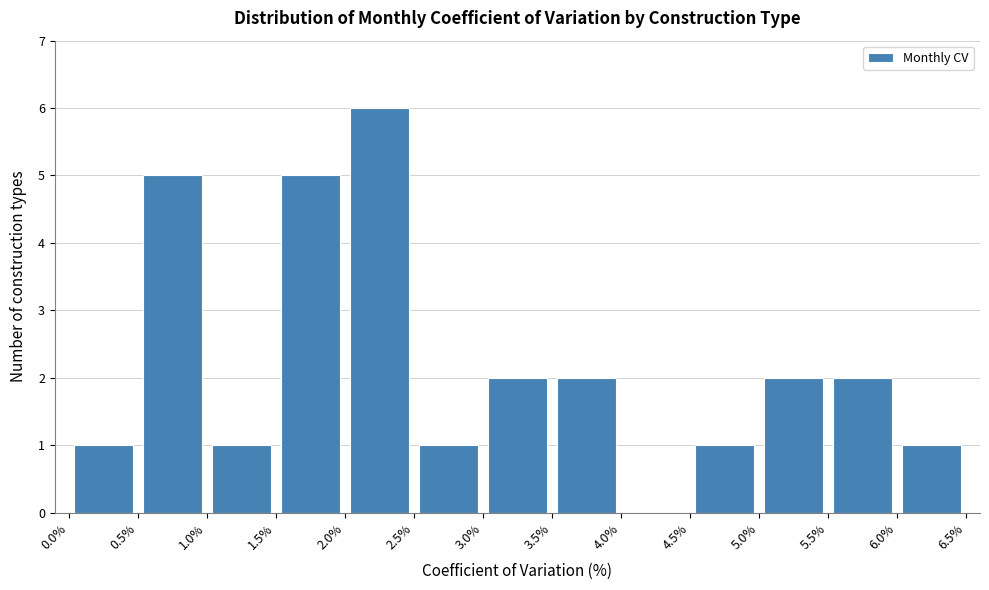

Reading left to right, list every bar in this chart as the range it spans on the x-axis followed by its height. The values are not printed on the chart, so give them approximately, as read against the axis.

0.0% to 0.5%: 1
0.5% to 1.0%: 5
1.0% to 1.5%: 1
1.5% to 2.0%: 5
2.0% to 2.5%: 6
2.5% to 3.0%: 1
3.0% to 3.5%: 2
3.5% to 4.0%: 2
4.0% to 4.5%: 0
4.5% to 5.0%: 1
5.0% to 5.5%: 2
5.5% to 6.0%: 2
6.0% to 6.5%: 1